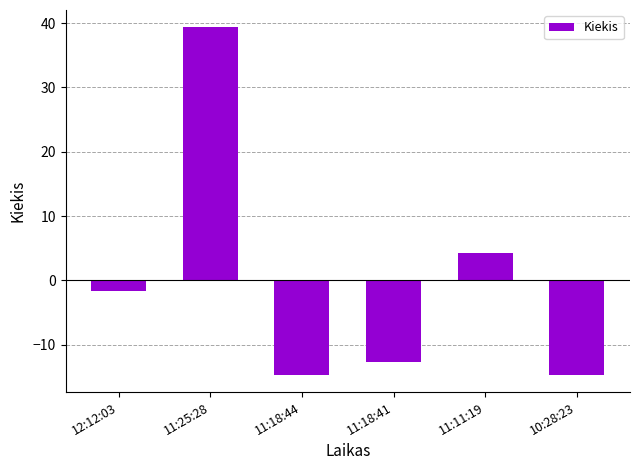

Read the value at 11:18:44.

-14.7